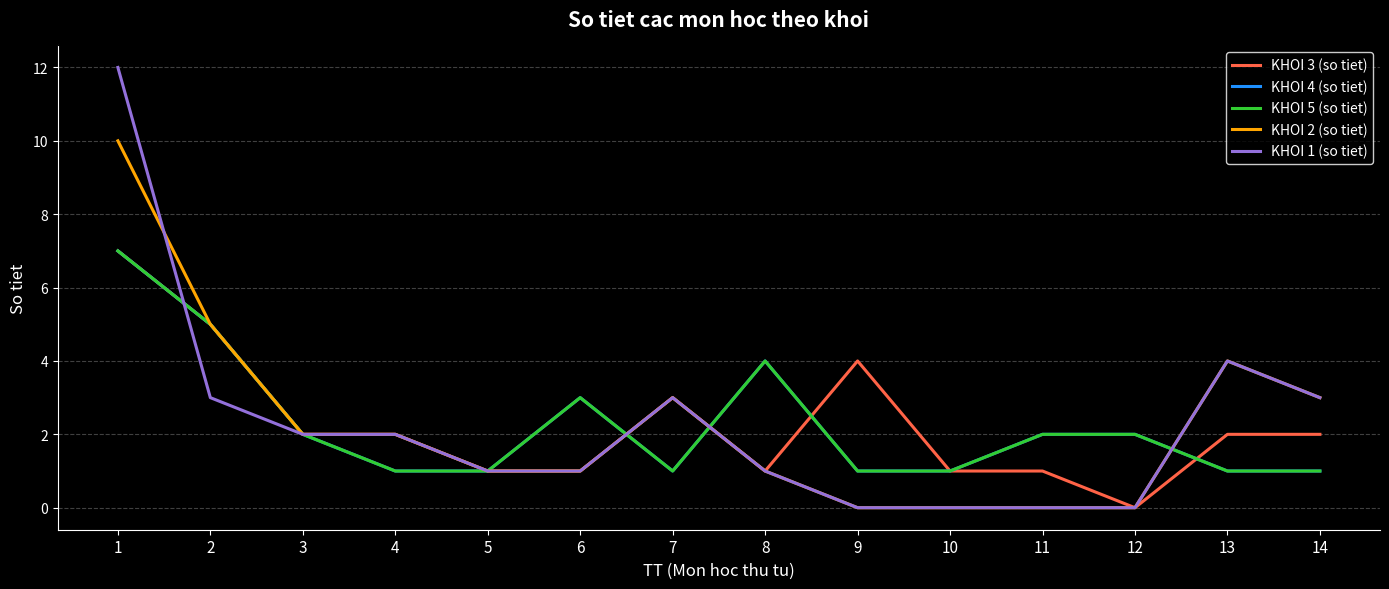

At which label does KHOI 2 (so tiet) first exceed 2?

1